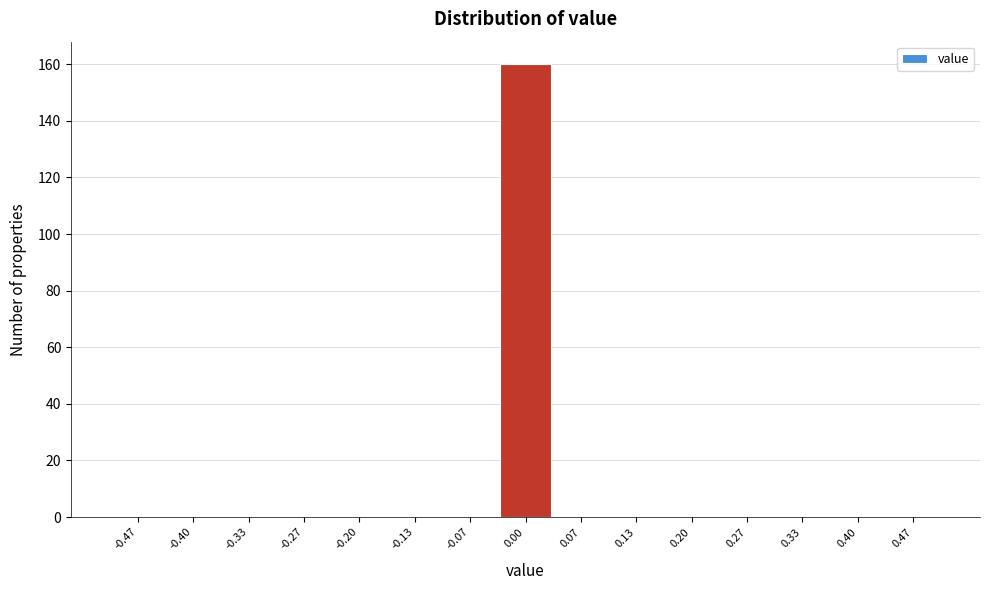

Reading left to right, list every bar in this chart as the range it spans on the x-axis followed by its height. Neither the bar edges nor the heights are printed on the chart, so give them approximately, as read against the axes.

-0.50 to -0.43: 0
-0.43 to -0.37: 0
-0.37 to -0.30: 0
-0.30 to -0.23: 0
-0.23 to -0.17: 0
-0.17 to -0.10: 0
-0.10 to -0.03: 0
-0.03 to 0.03: 160
0.03 to 0.10: 0
0.10 to 0.17: 0
0.17 to 0.23: 0
0.23 to 0.30: 0
0.30 to 0.37: 0
0.37 to 0.43: 0
0.43 to 0.50: 0